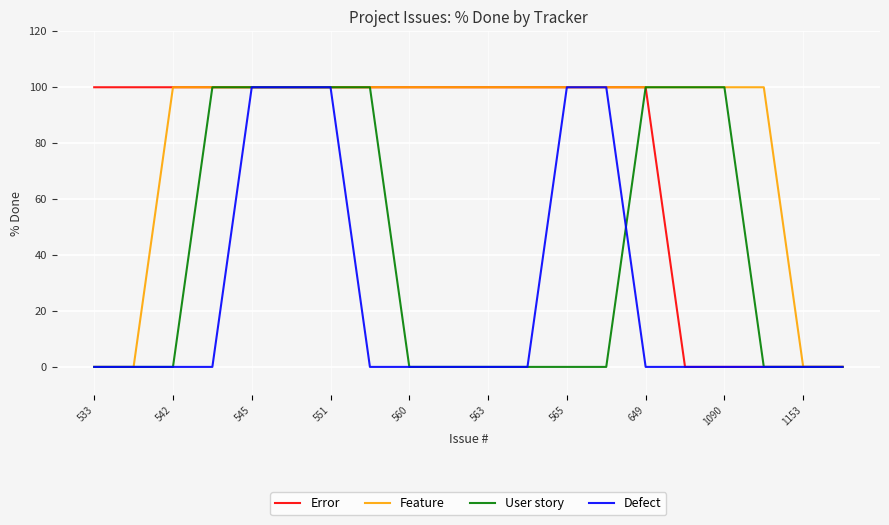

What is the maximum value for User story?

100